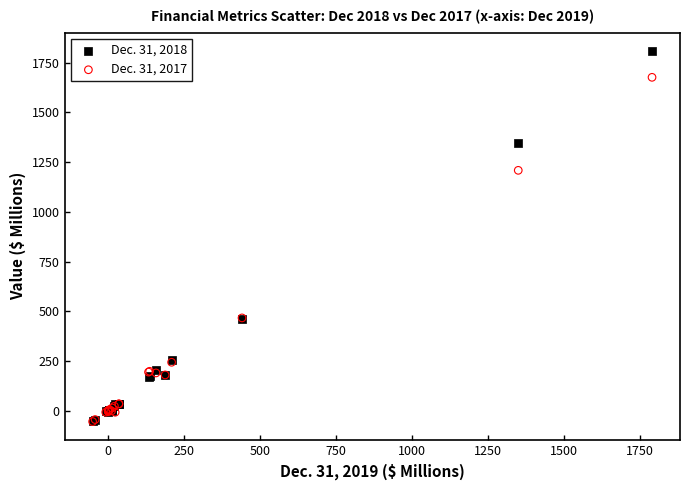

What are all the series names shown in the legend?

Dec. 31, 2018, Dec. 31, 2017